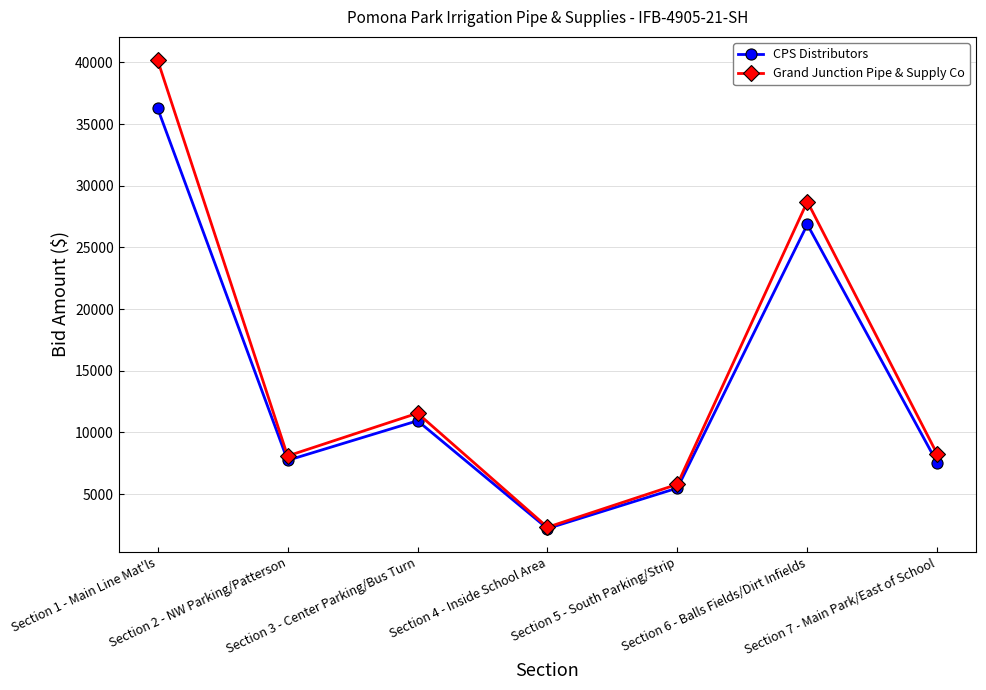

Where is the first local minimum for Grand Junction Pipe & Supply Co?

Section 2 - NW Parking/Patterson